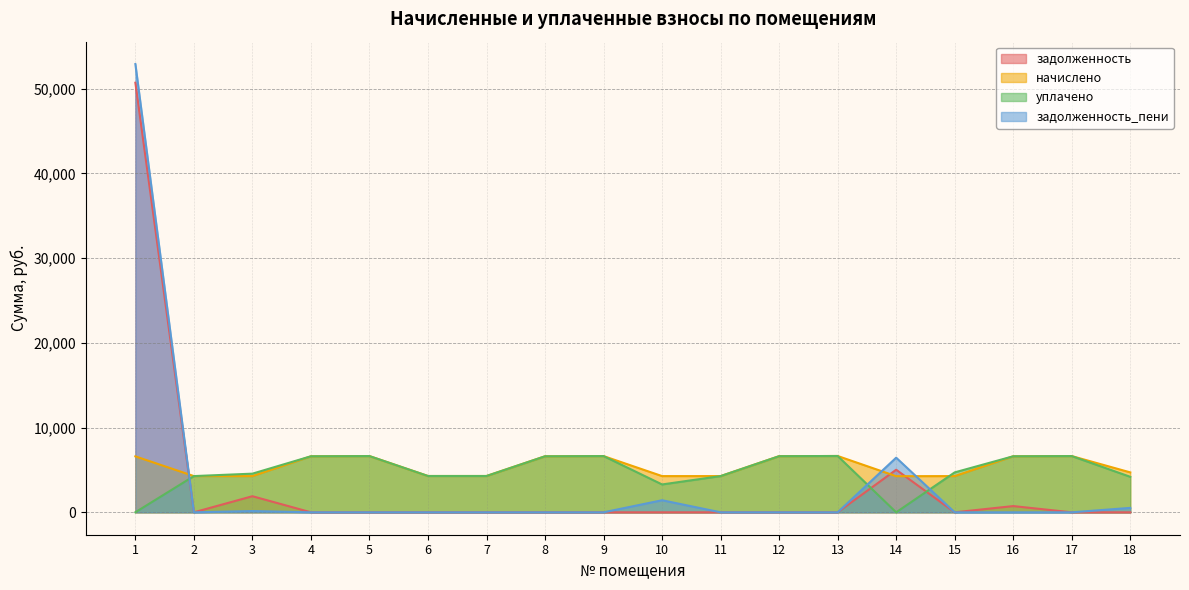

Which series changed the most between 5 and 18?

уплачено